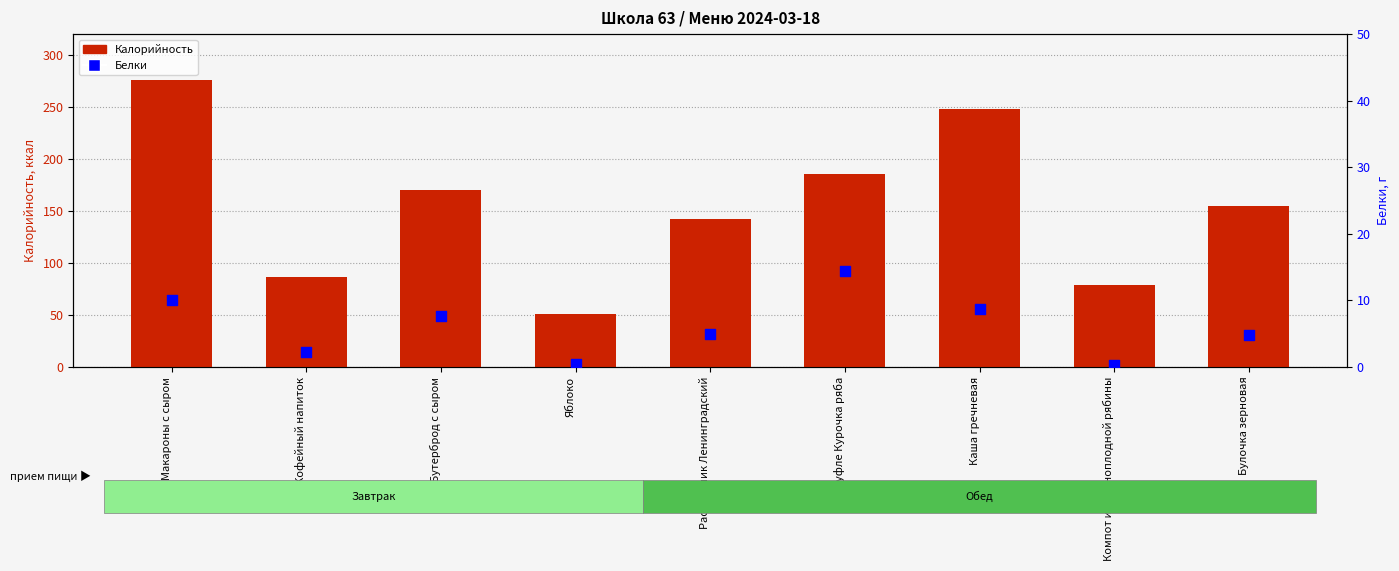

Which series has the largest total across all categories?

Калорийность